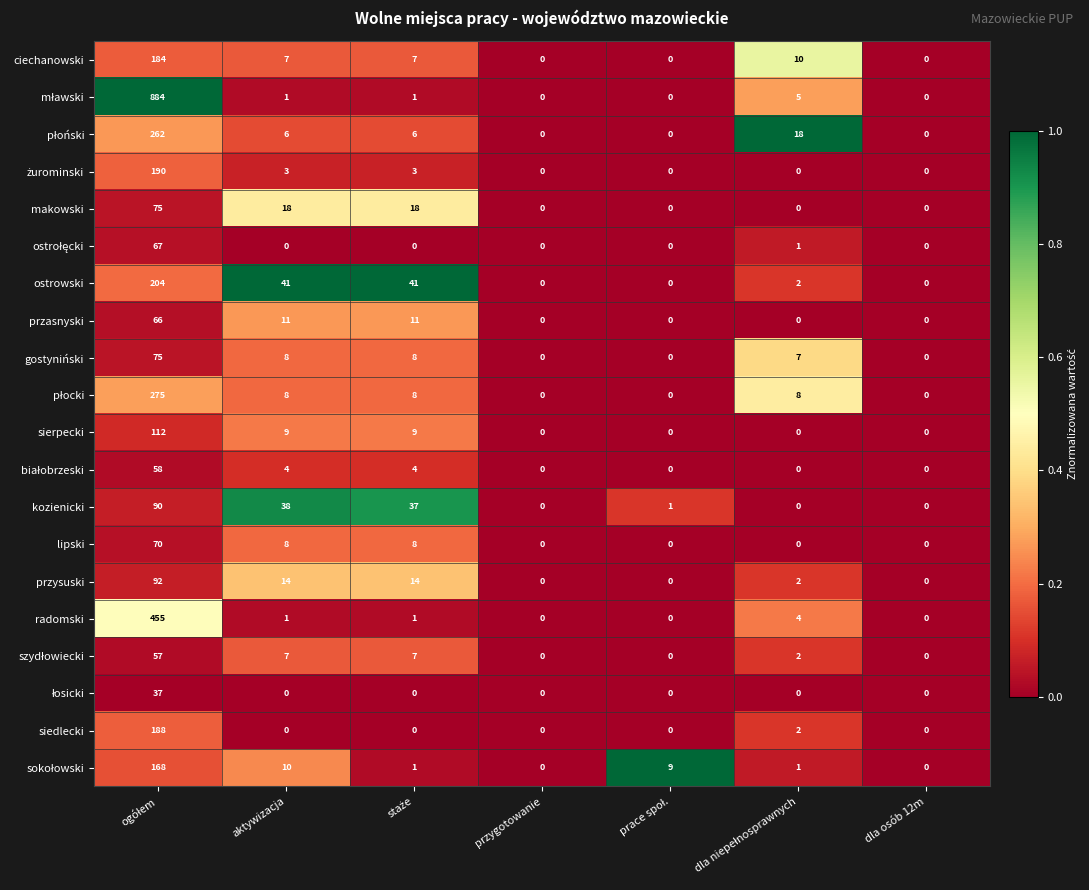

What is the greatest value displayed?

884